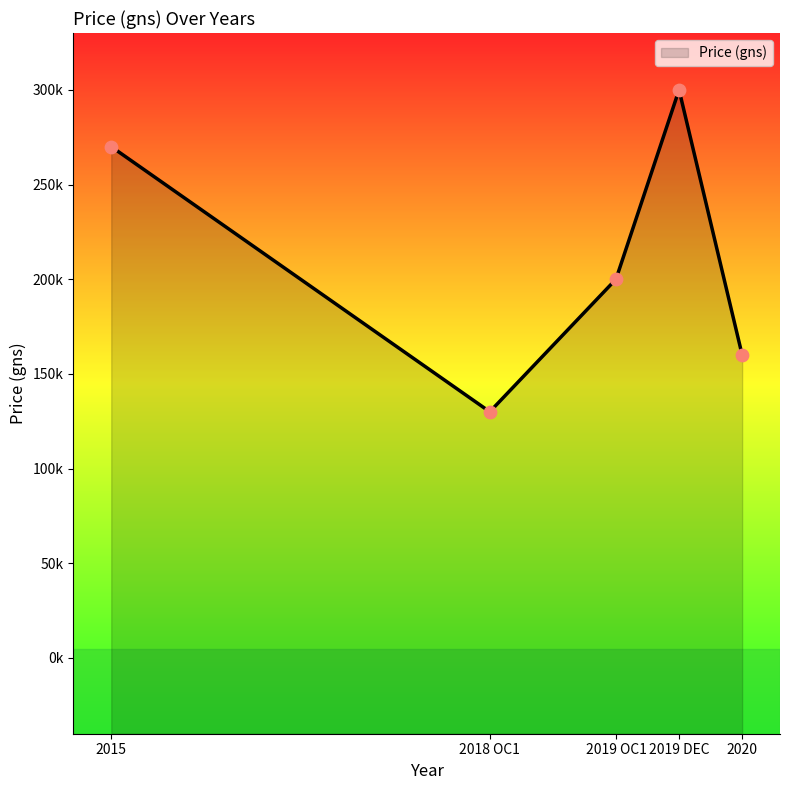

What is the change in value from 2015 to 2018 OC1?

-140000